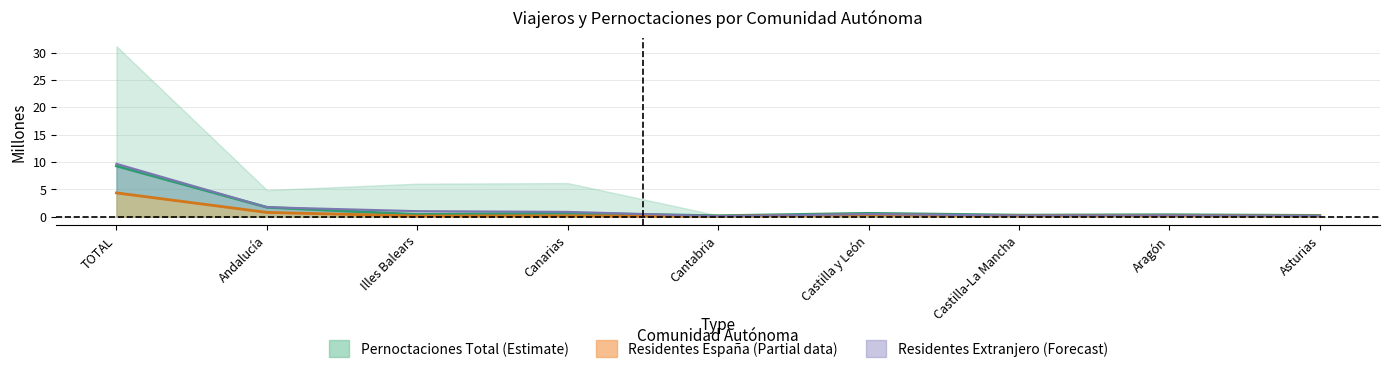

True or false: Residentes en España and Residentes en el extranjero cross at least once.

False